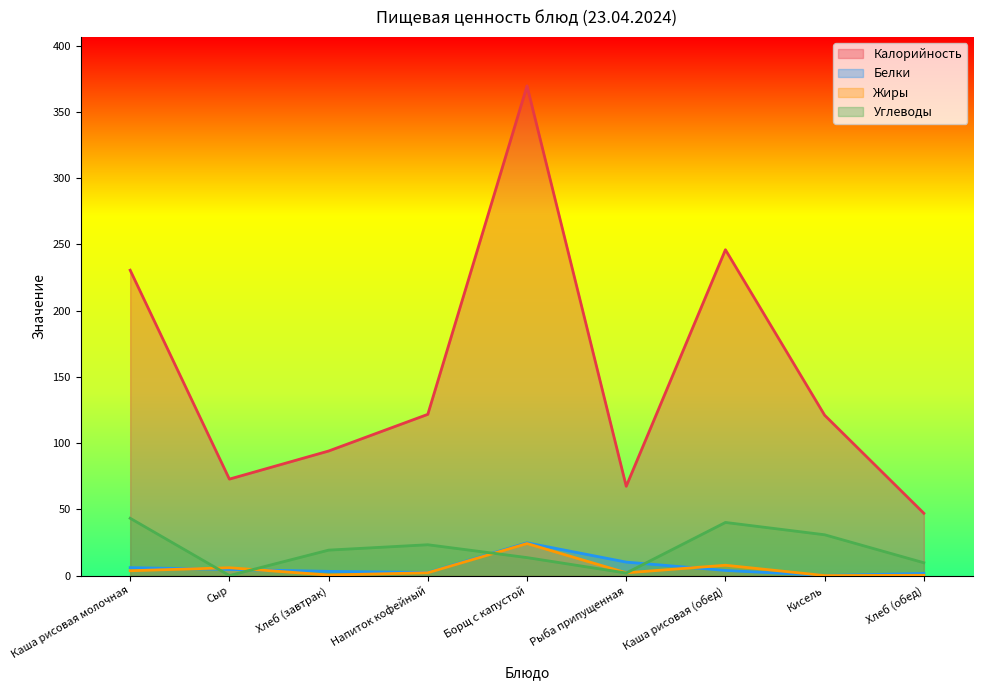

The Жиры series shows 0.4 at Хлеб (завтрак). True or false?

True